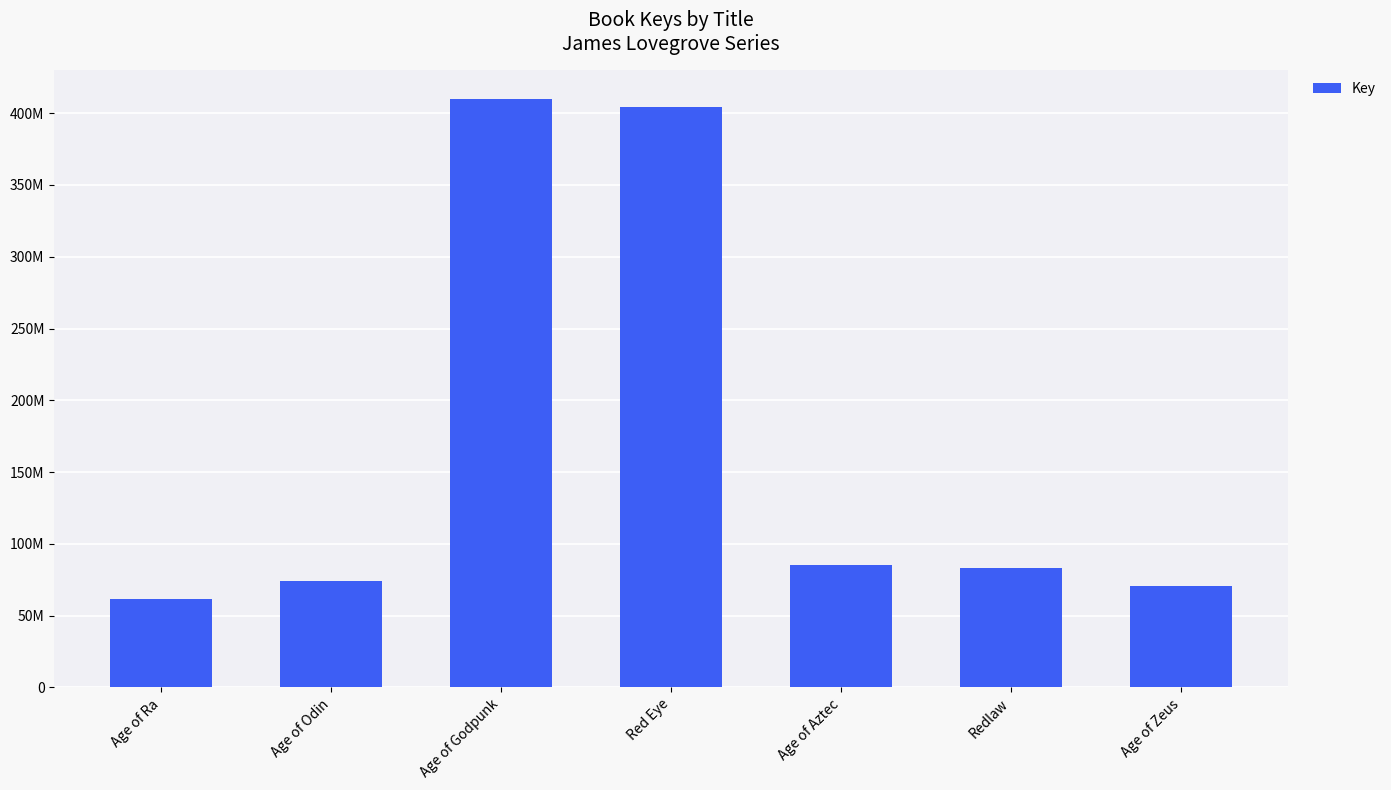

Is it true that the value at Age of Godpunk is 409840949?

True